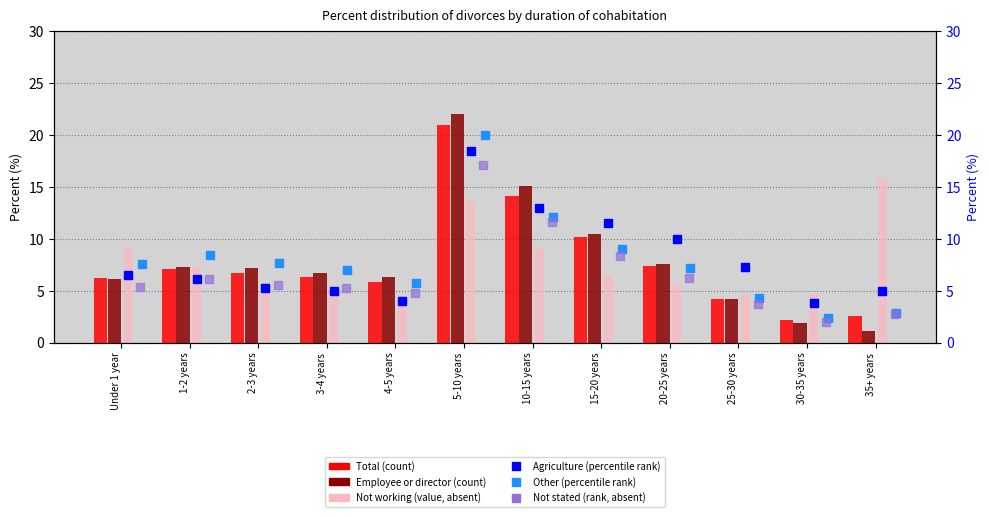

What is the difference between the highest and lowest values at 10-15 years?

6.1